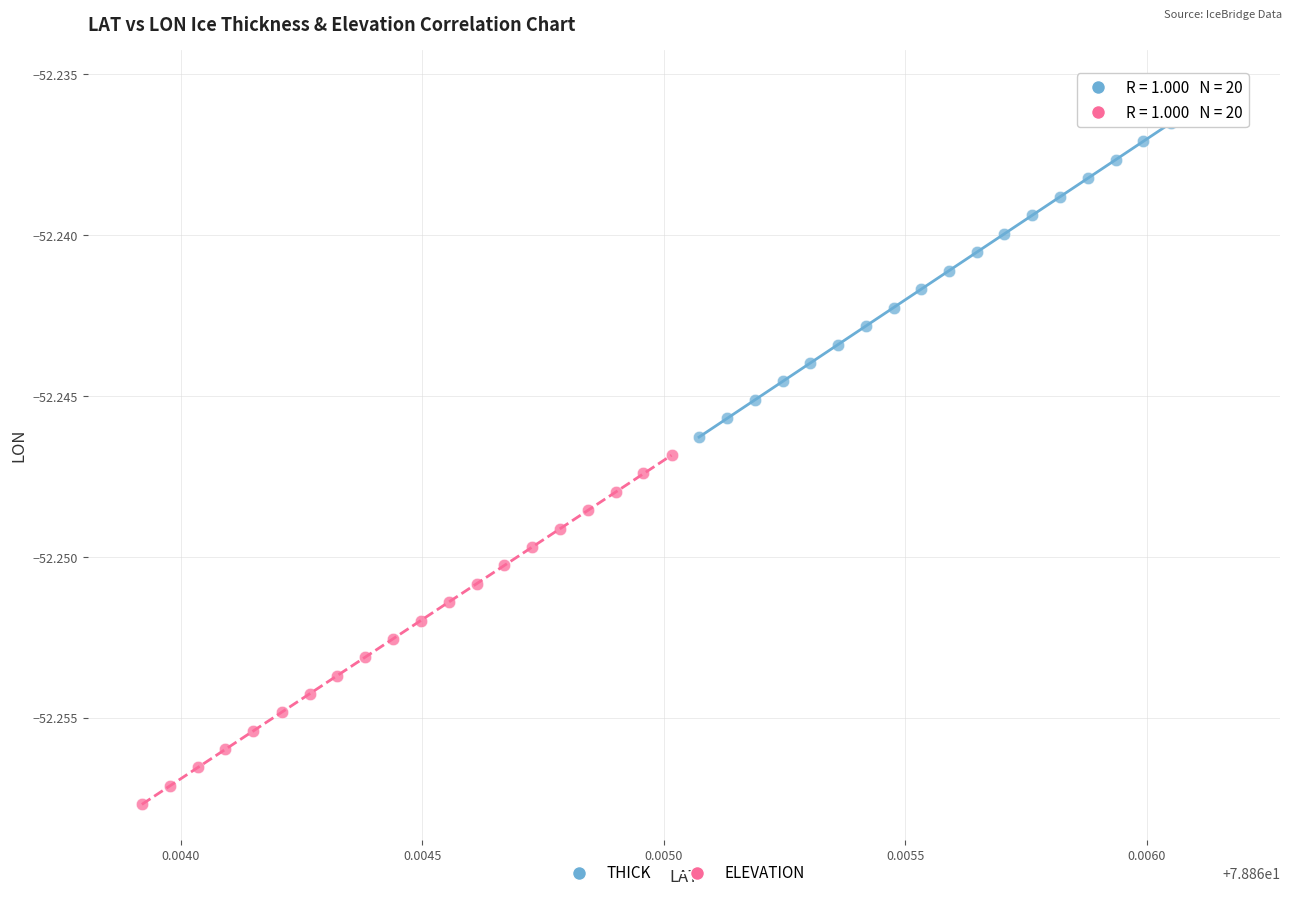

Which series reaches the maximum Y coordinate?

THICK